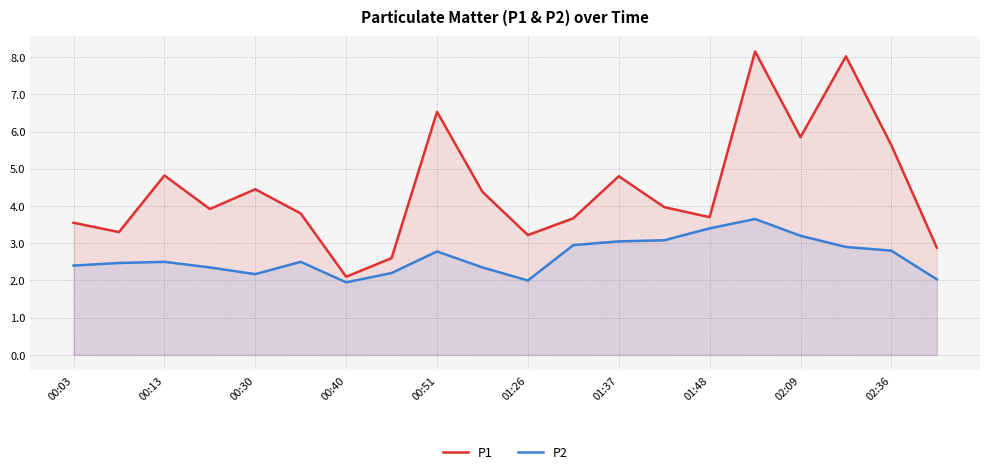

Reading left to right, transcribe all the data shown in this chart.

P1: 3.5	3.3	4.8	3.9	4.5	3.8	2.1	2.6	6.5	4.4	3.2	3.7	4.8	4.0	3.7	8.2	5.8	8.0	5.6	2.9
P2: 2.4	2.5	2.5	2.4	2.2	2.5	1.9	2.2	2.8	2.4	2.0	3.0	3.0	3.1	3.4	3.6	3.2	2.9	2.8	2.0